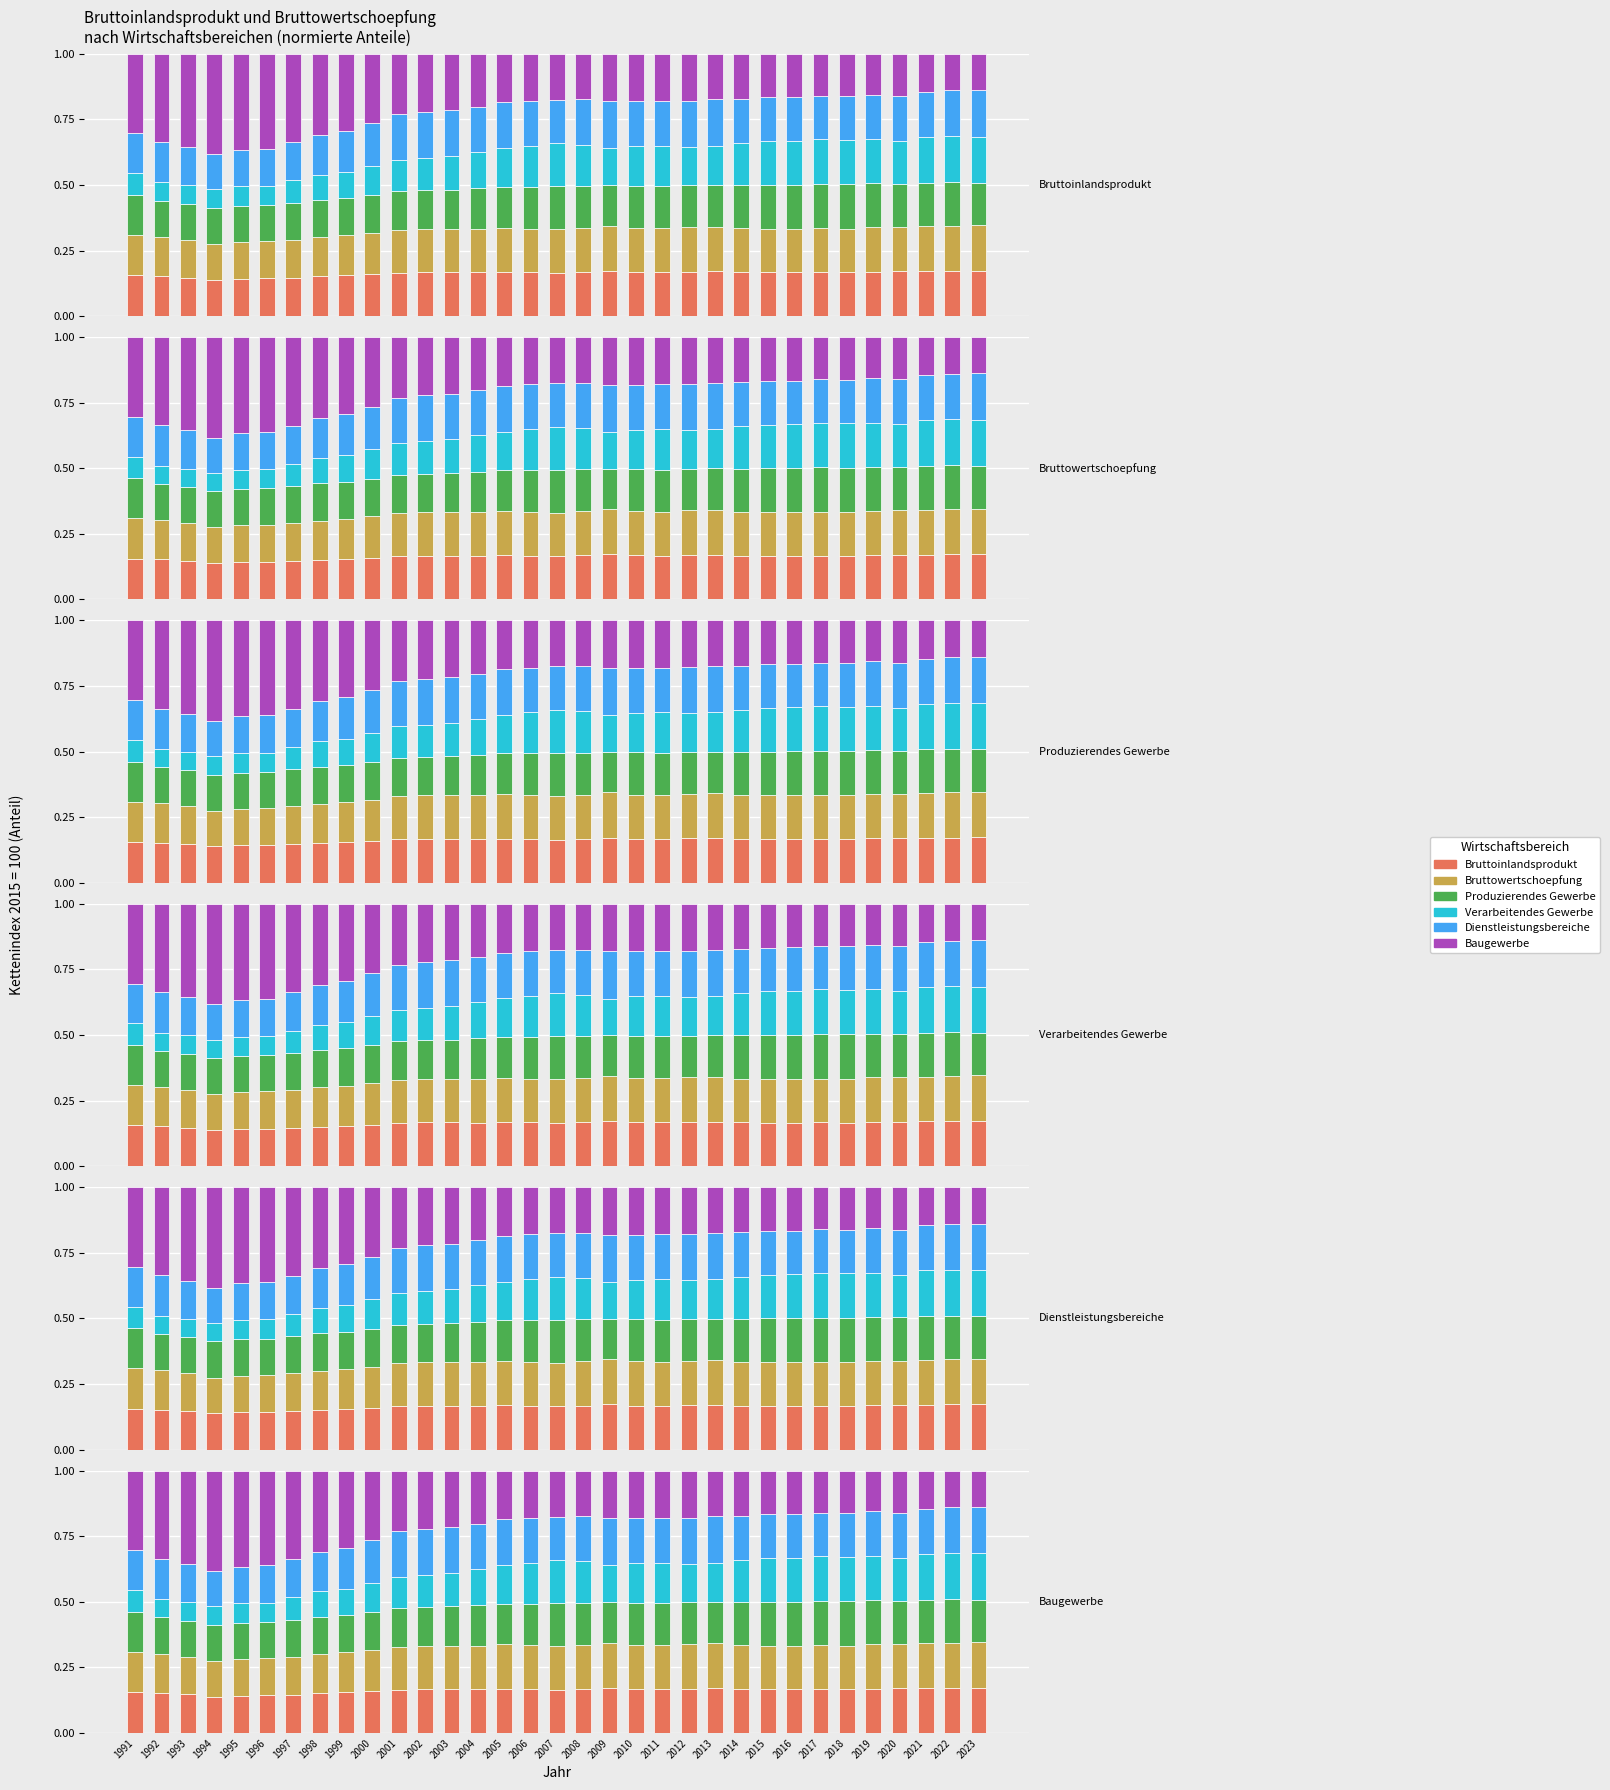

What is the total value across all series at 2003?

1.0